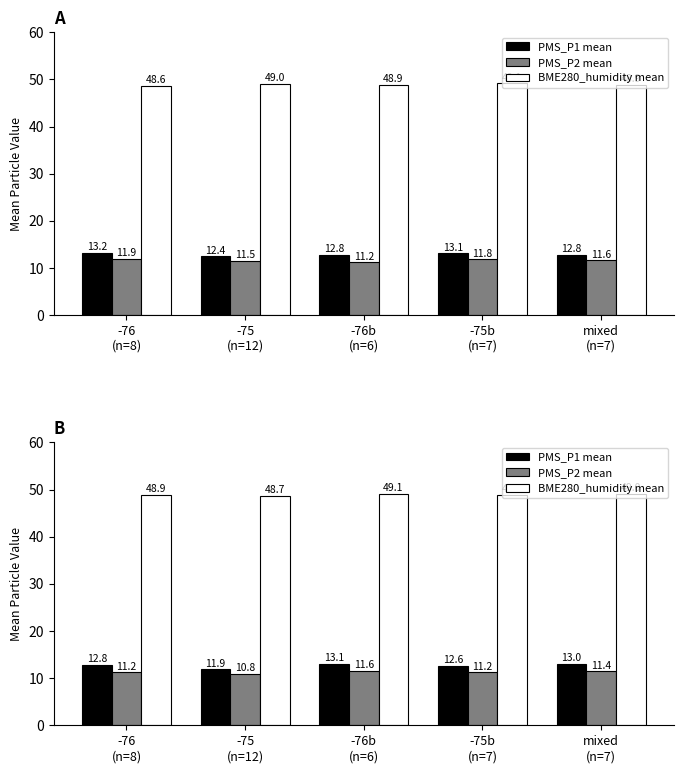

Rank the categories by PMS_P1 mean value from lowest to highest.

-75
(n=12), -75b
(n=7), -76
(n=8), mixed
(n=7), -76b
(n=6)